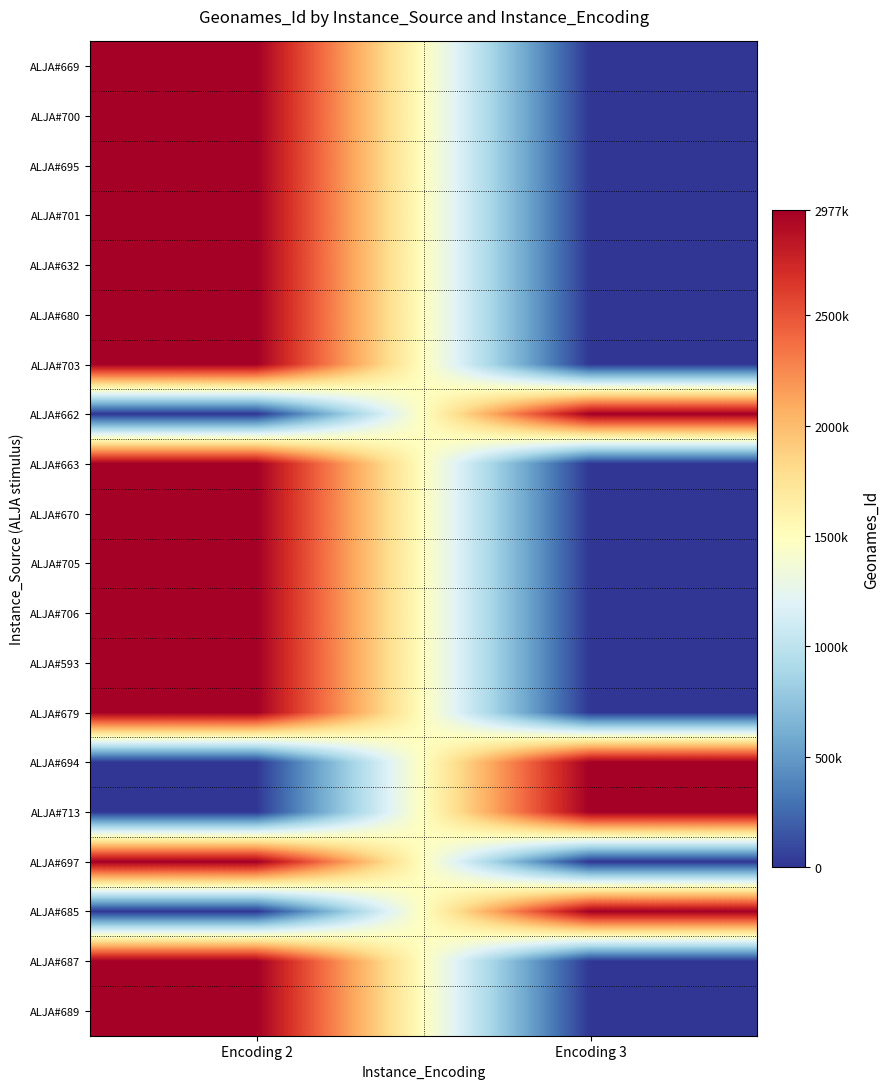

At which category is the sum across all series the highest?

Encoding 2